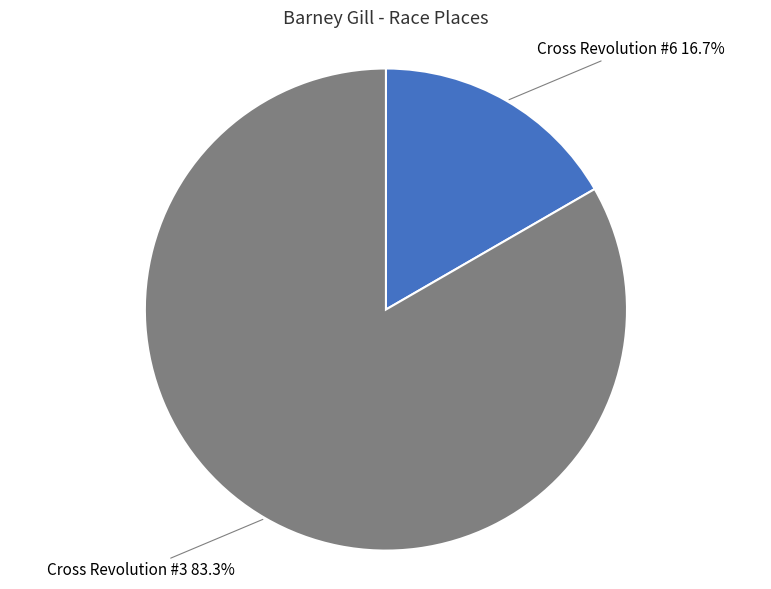

Which slice represents more than half of the pie?

Cross Revolution #3